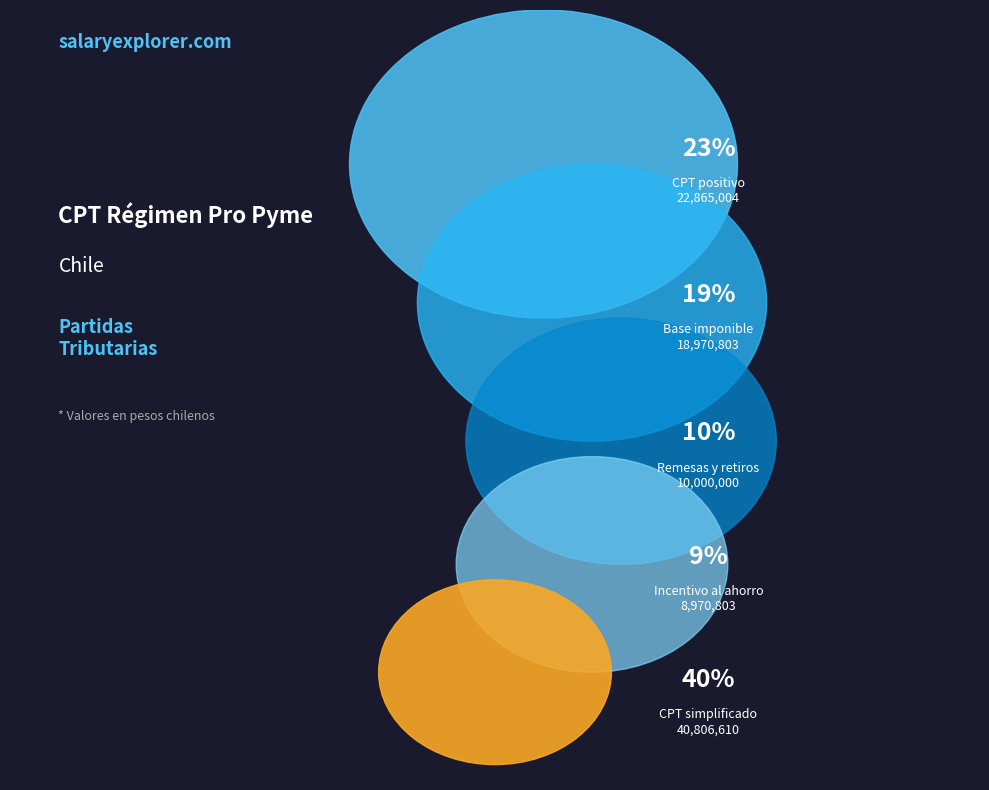

What is the largest slice in the pie chart?

Capital propio tributario simplificado